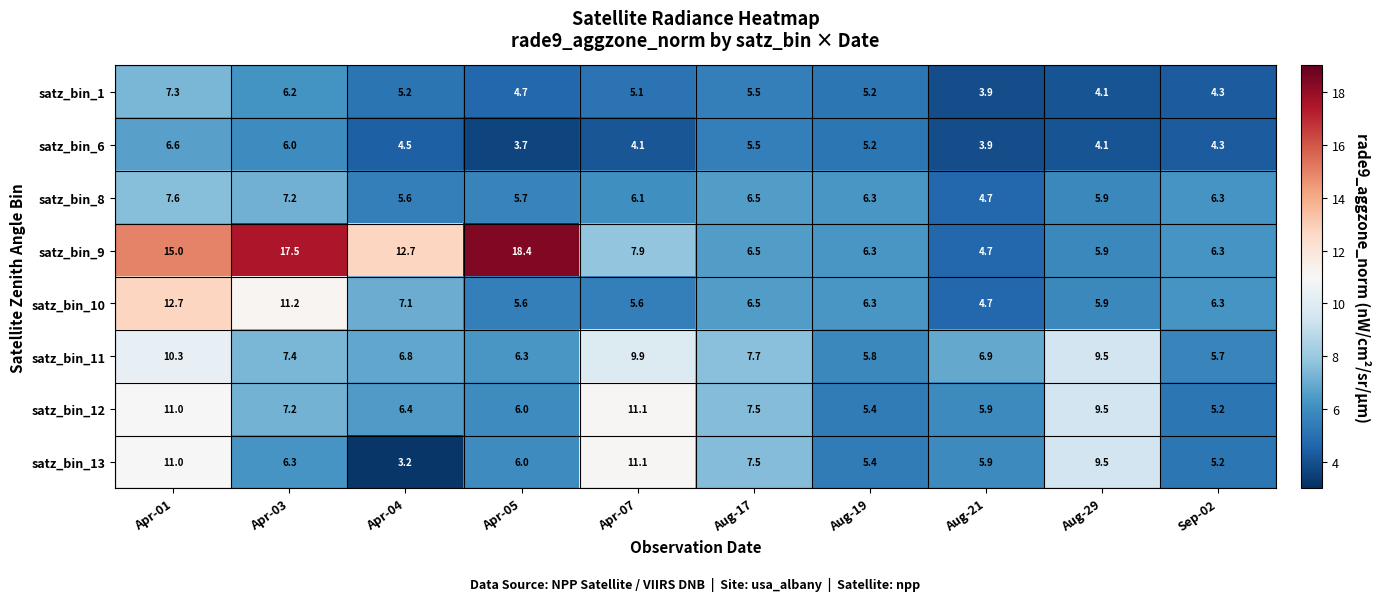

How many data points does each series have?

10